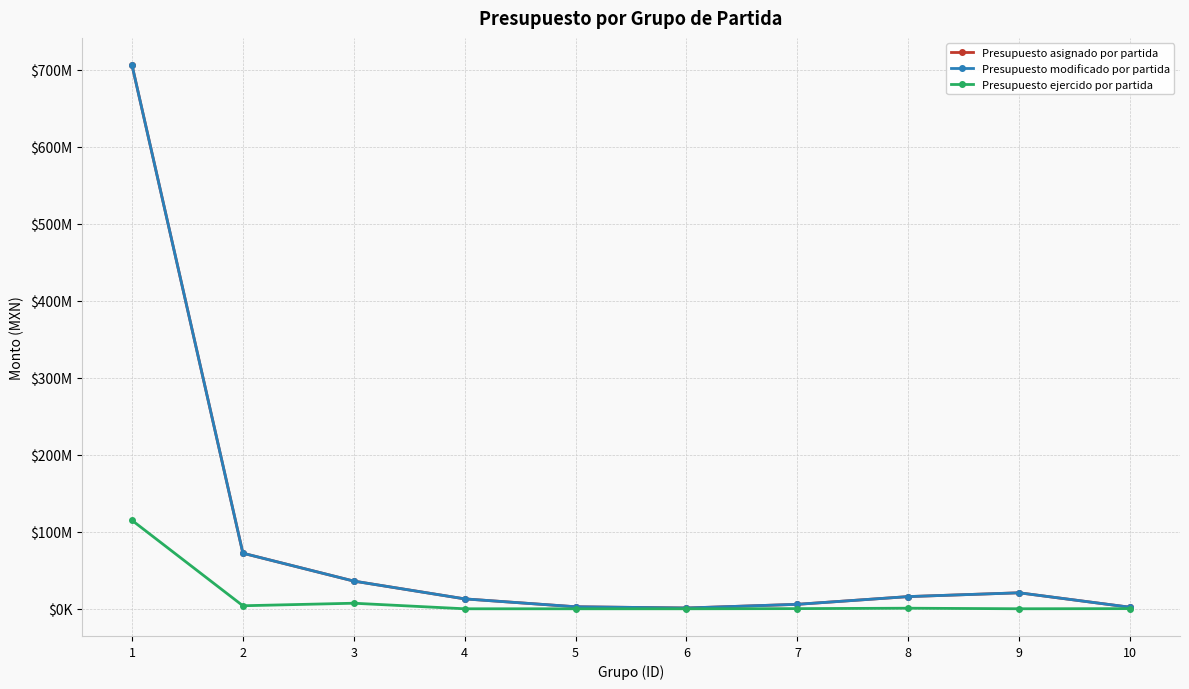

What are all the series names shown in the legend?

Presupuesto asignado por partida, Presupuesto modificado por partida, Presupuesto ejercido por partida